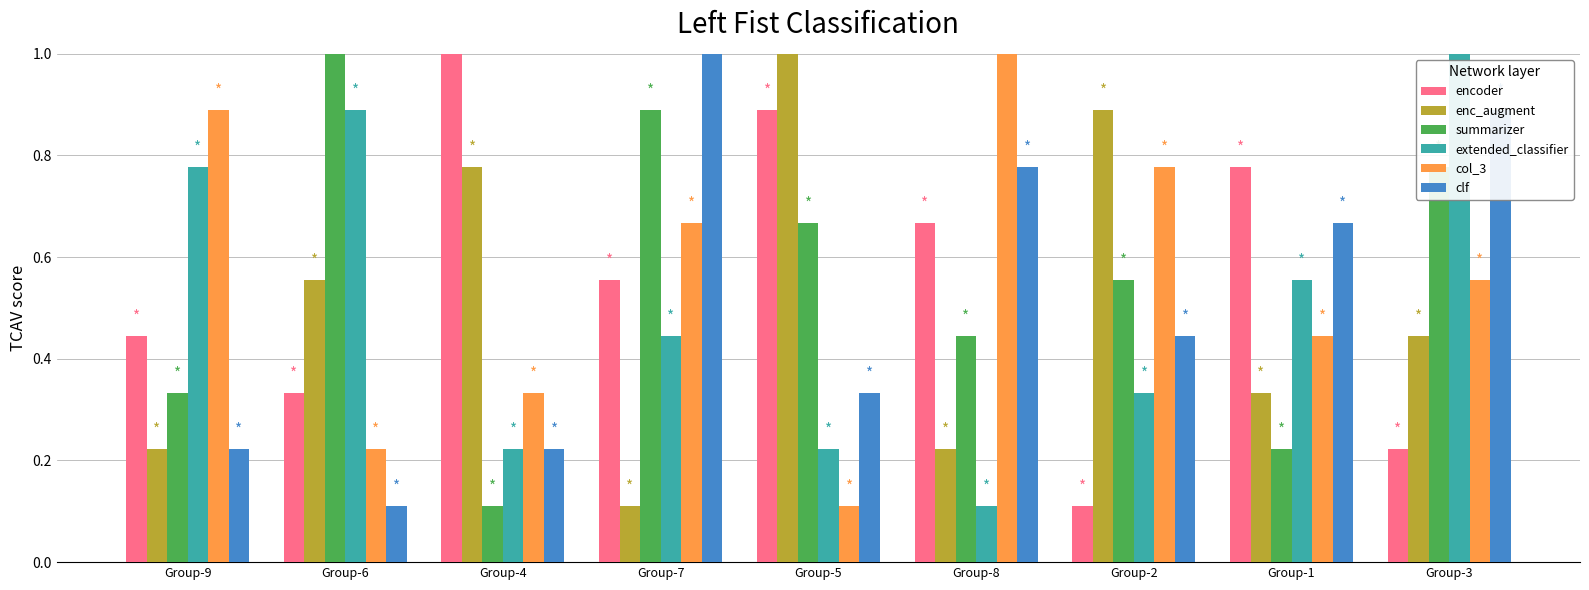

What is the label of the 1st bar from the right?

Group-3